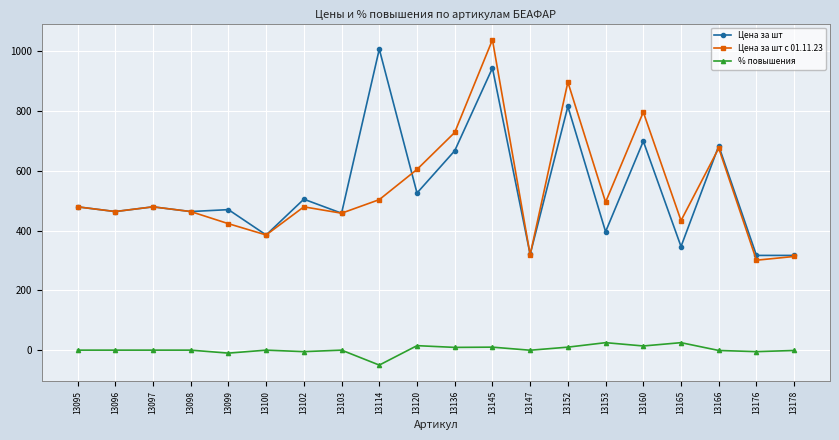

True or false: Цена за шт and % повышения intersect in this chart.

False